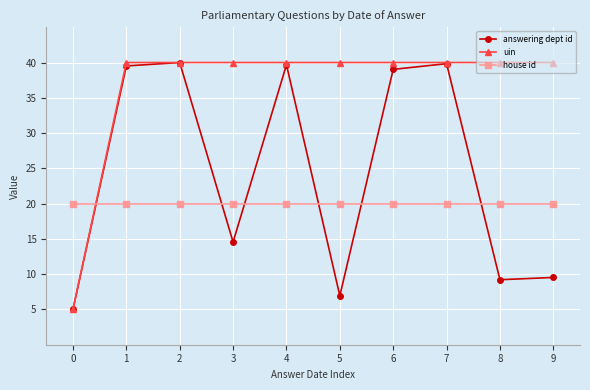

What is the total value across all series at 1?

99.5